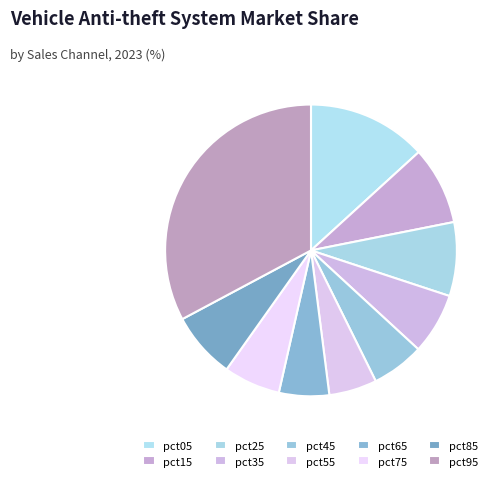

Is it true that pct05 is 8% of the pie?

False